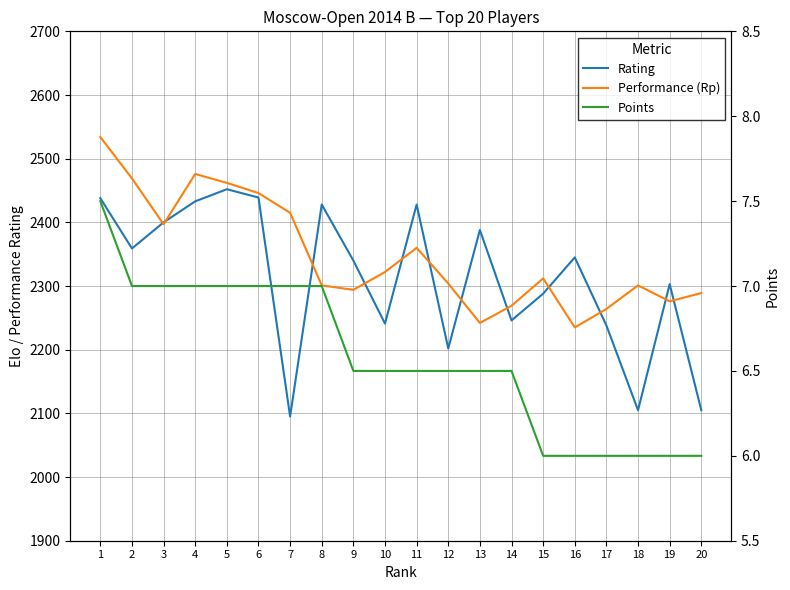

What is the minimum value shown in the chart?

6.0